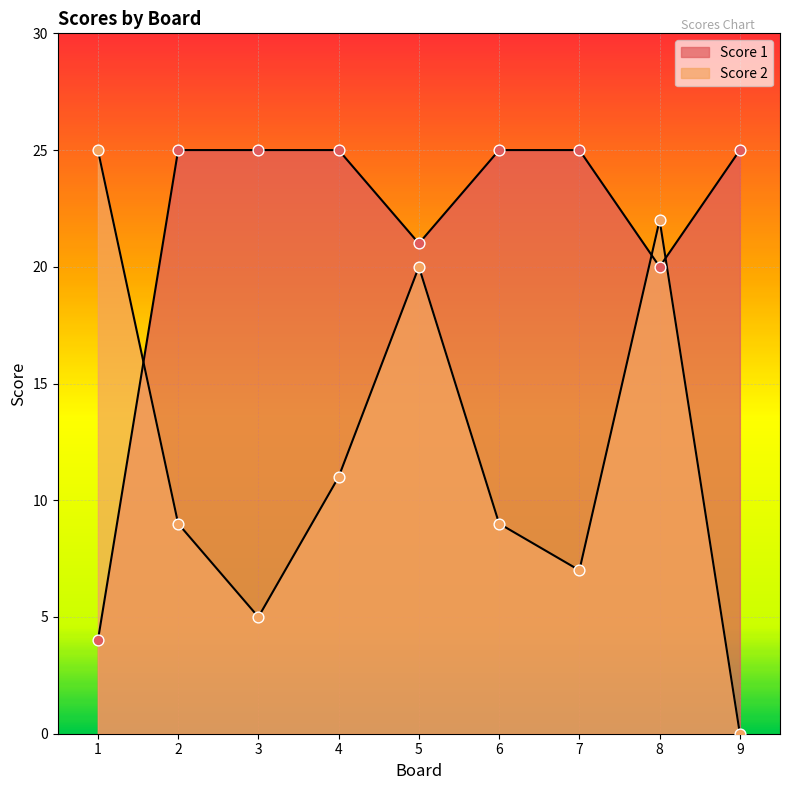

Is the value of Score 1 at 8 greater than the value of Score 2 at 8?

No